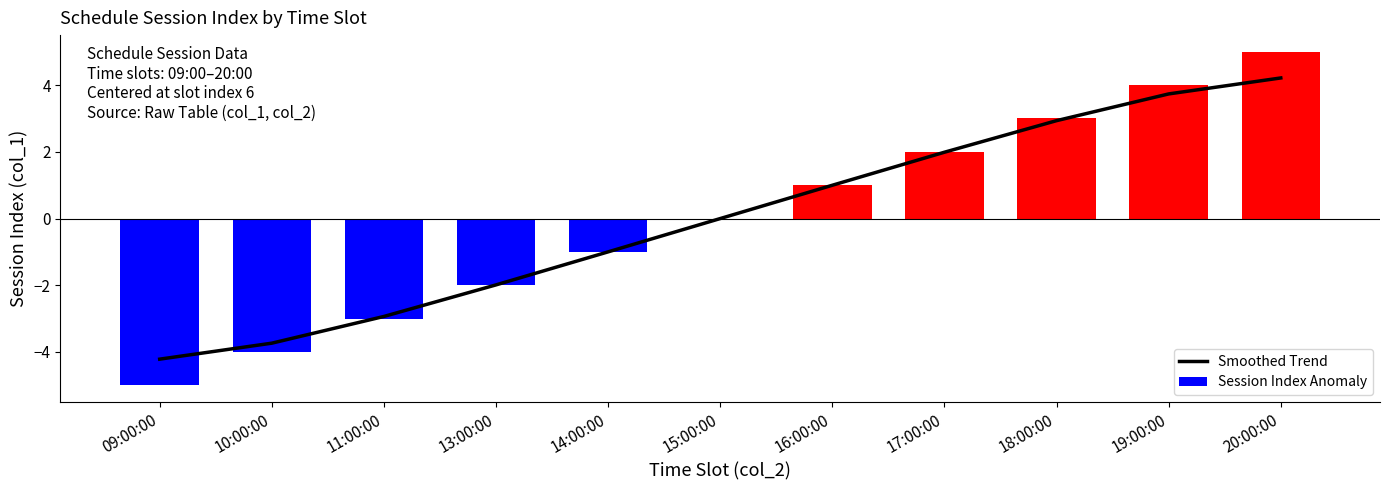

How many groups of bars are there?

11